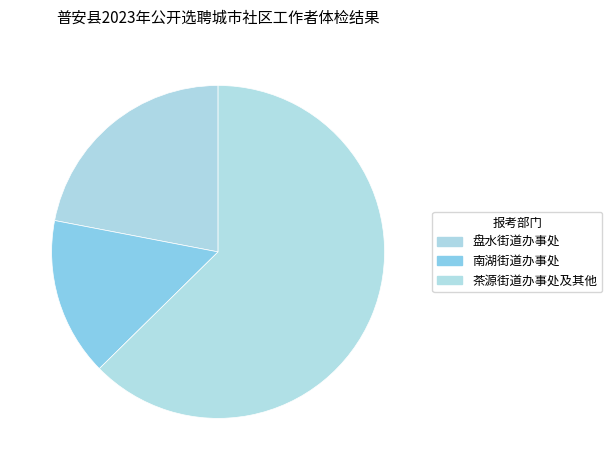

How many segments does this pie chart have?

3